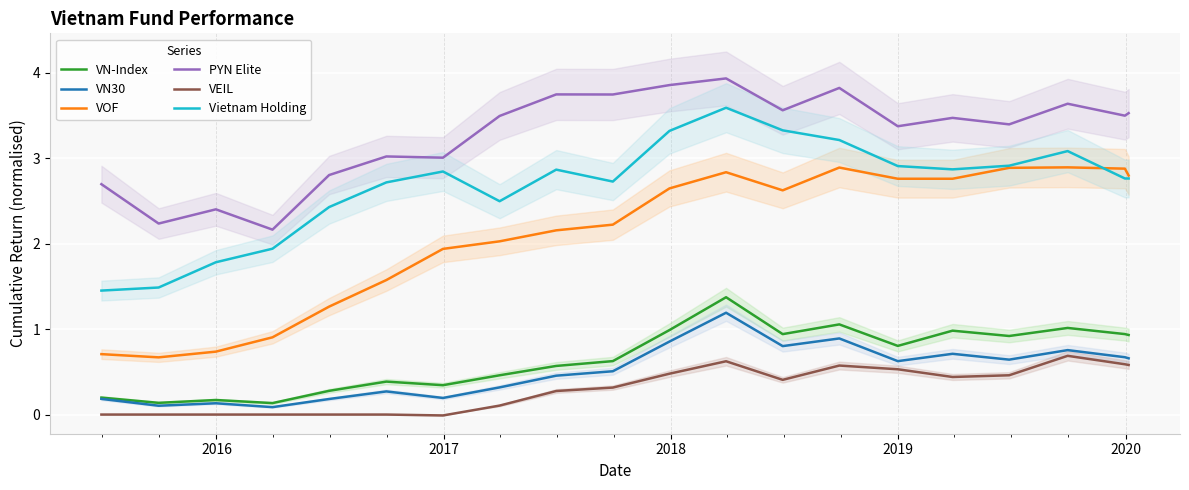

What is the average value of the Vietnam Holding series?

2.7